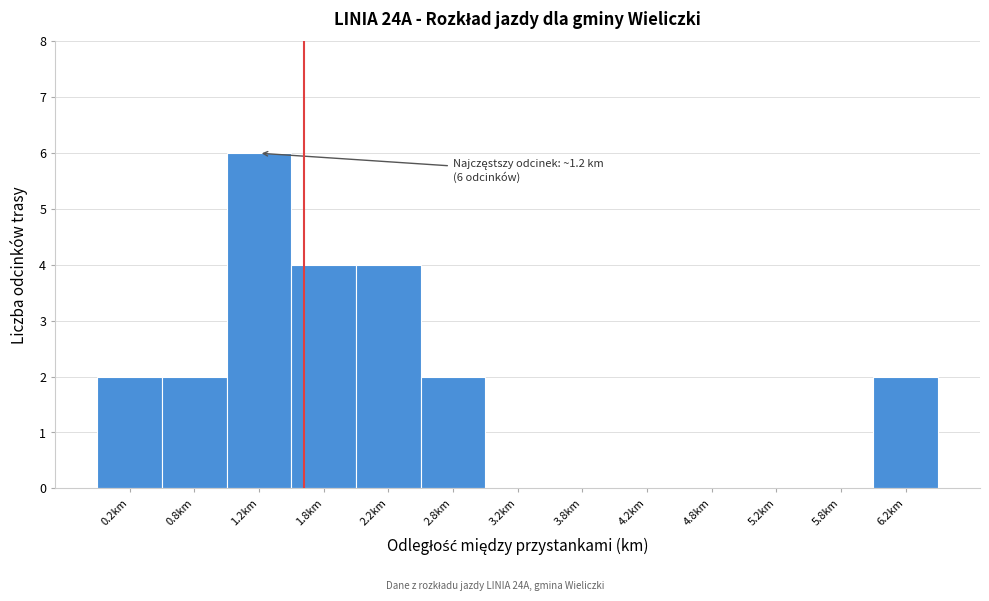

Over which range of the x-axis is the bar tallest?

1.0 to 1.5